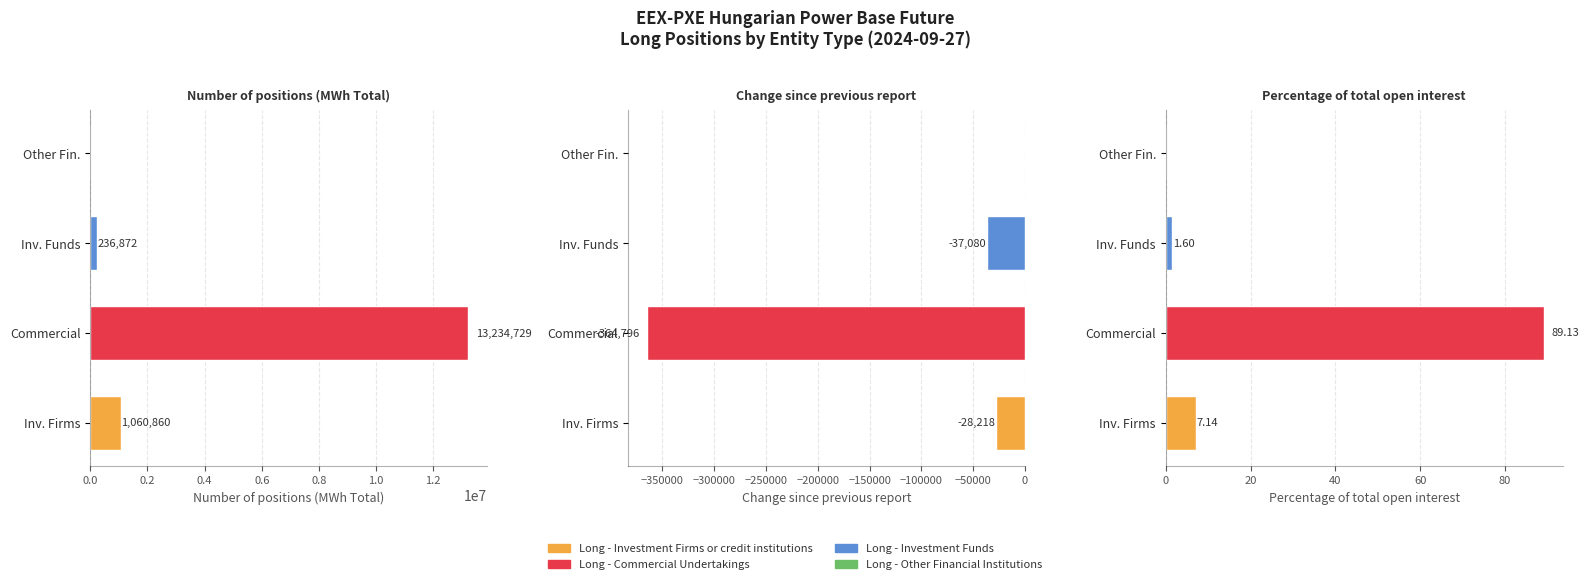

What is the maximum value for Long - Investment Firms or credit institutions?

1060860.0